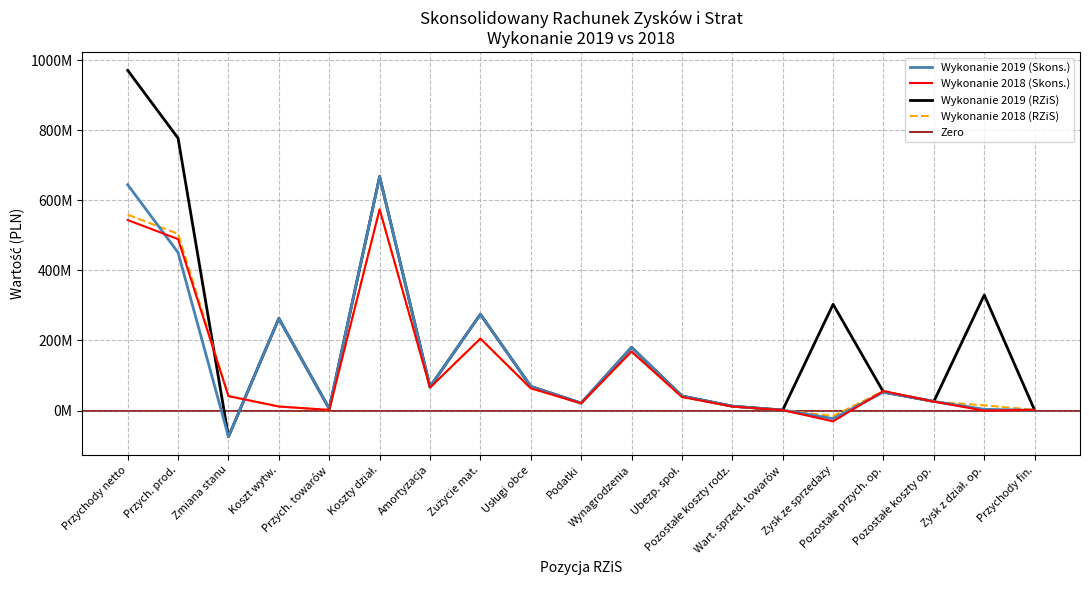

Reading right to left, what are all the values shown in this chart?

Wykonanie 2019 (Skons.): 804776.9	3480349.3	25988118.3	52546814.2	-23078346.6	1325693.0	12354821.0	41445930.0	180215660.0	21032546.6	68885993.0	274668991.6	67466481.6	667396116.9	5368800.3	262794889.7	-74584307.2	450738387.5	644317770.2
Wykonanie 2018 (Skons.): 2060529.8	-415217.8	25330600.9	55753804.5	-30838421.4	1082689.7	11470900.6	38757133.5	168095452.1	20572586.0	63489571.2	205233186.6	65500110.1	574201629.8	1724654.2	11444274.8	41172096.4	489022182.9	543363208.3
Wykonanie 2019 (RZiS): 804776.9	329686518.7	25988118.3	52546814.2	303127822.8	1325693.0	12354821.0	41445930.0	180215660.0	21032546.6	68885993.0	274668991.6	67466481.6	667396116.9	5368800.3	262794889.7	-74584307.2	776944556.9	970523939.7
Wykonanie 2018 (RZiS): 2060529.8	14781508.8	25330600.9	55753804.5	-15641694.8	1082689.7	11470900.6	38757133.5	168095452.1	20572586.0	63489571.2	205233186.6	65500110.1	574201629.8	1724654.2	11444274.8	41172096.4	504218909.5	558559934.9